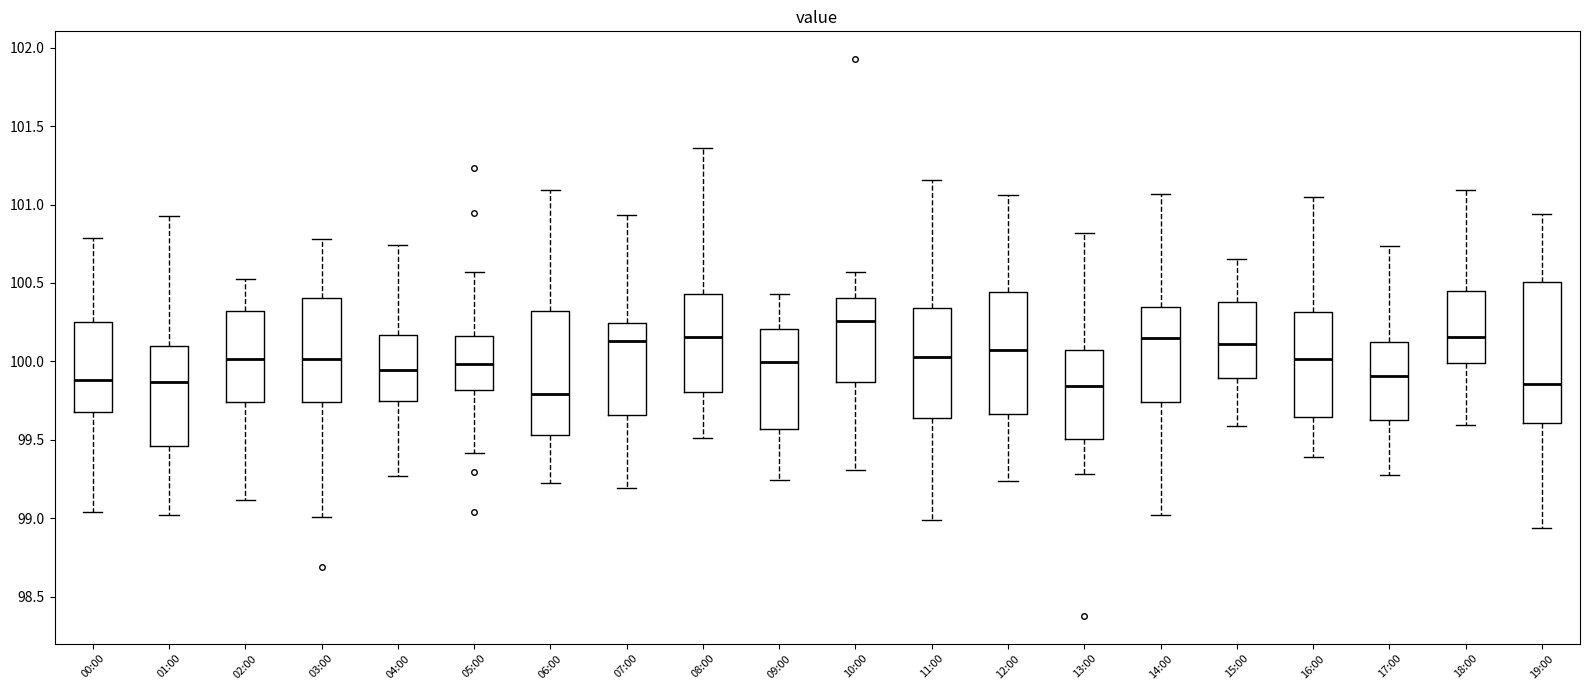

Comparing the boxes themselves (not the whiskers), which one is the tallest?

19:00